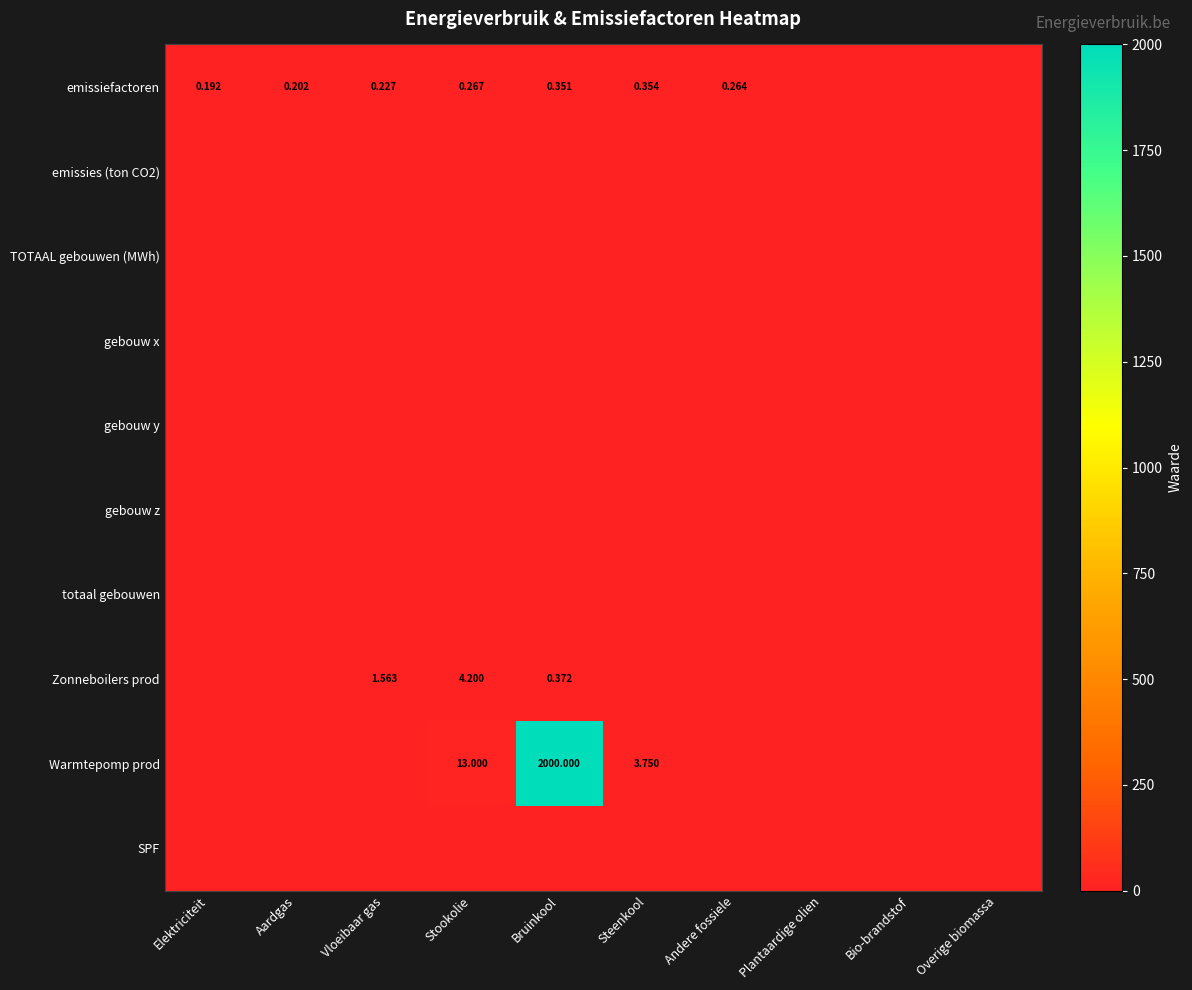

Rank the series at Overige biomassa from highest to lowest value.

emissiefactoren, emissies (ton CO2), TOTAAL gebouwen (MWh), gebouw x, gebouw y, gebouw z, totaal gebouwen, Zonneboilers prod, Warmtepomp prod, SPF